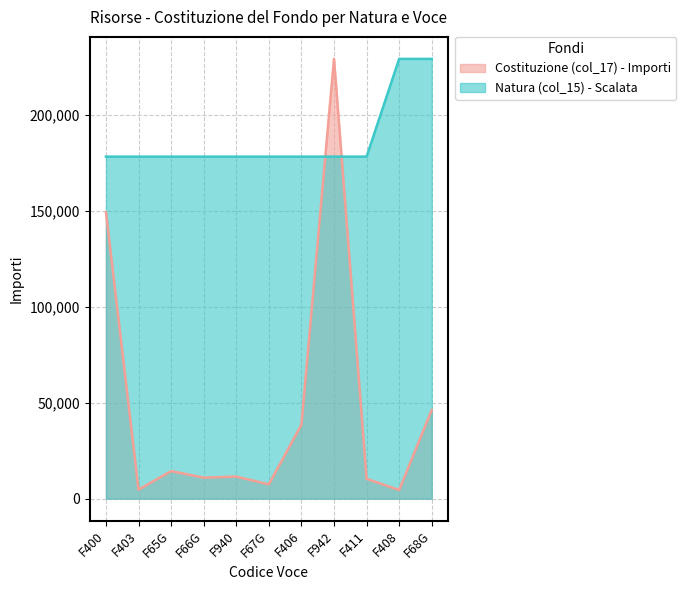

Does the chart have visible grid lines?

Yes